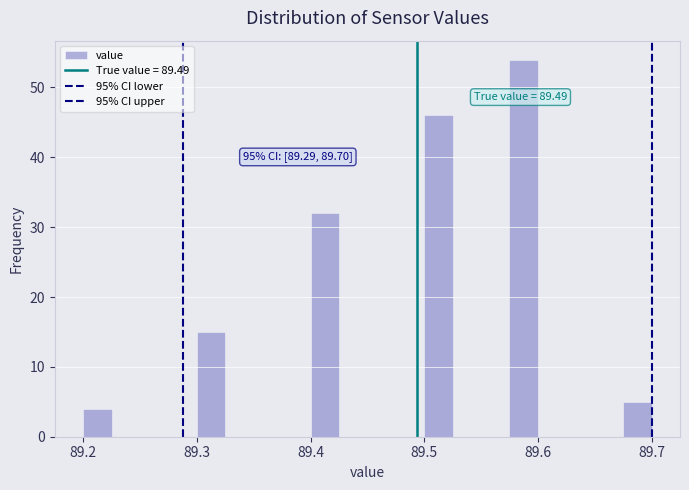

Around what value on the x-axis is the tallest bar? Give the approximate position of its centre, as read against the axis.

89.59